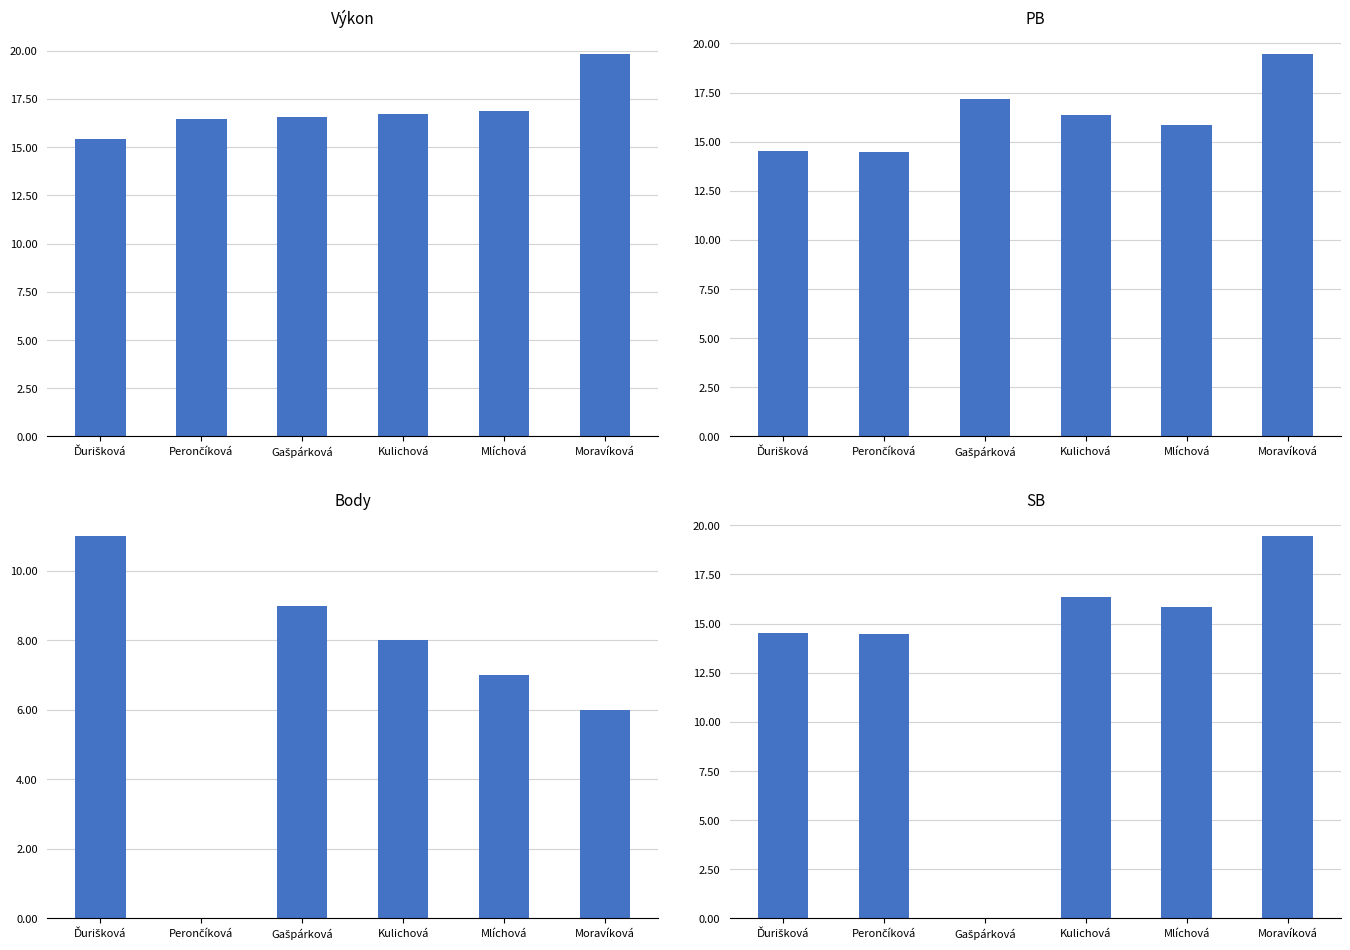

Which series has the widest spread of values?

SB